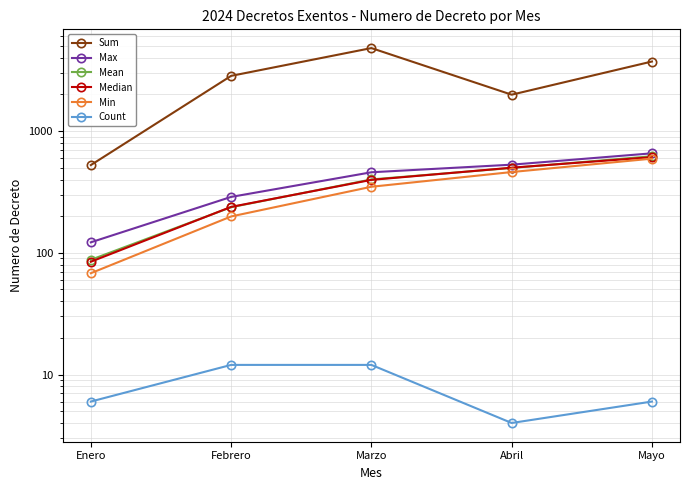

True or false: Median and Max intersect in this chart.

False